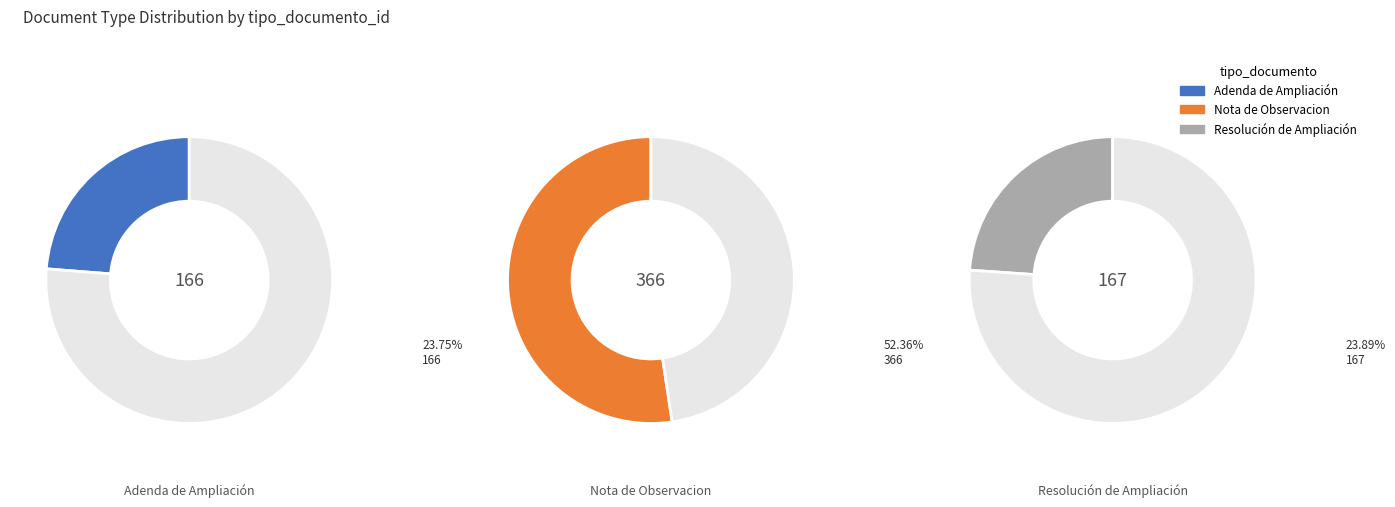

How many segments does this pie chart have?

3